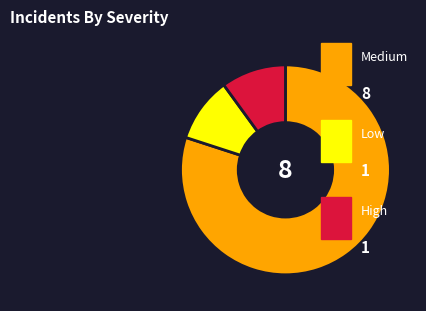

Is there any slice that represents more than half of the pie?

Yes